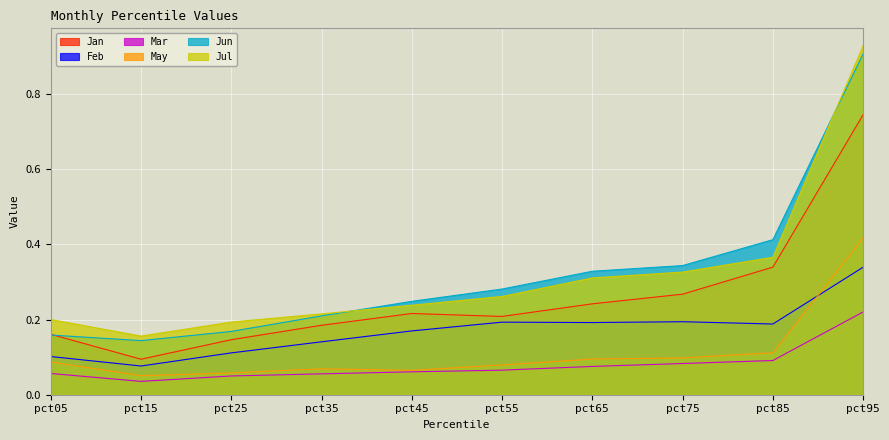

Which label corresponds to the largest value in the chart?

pct95